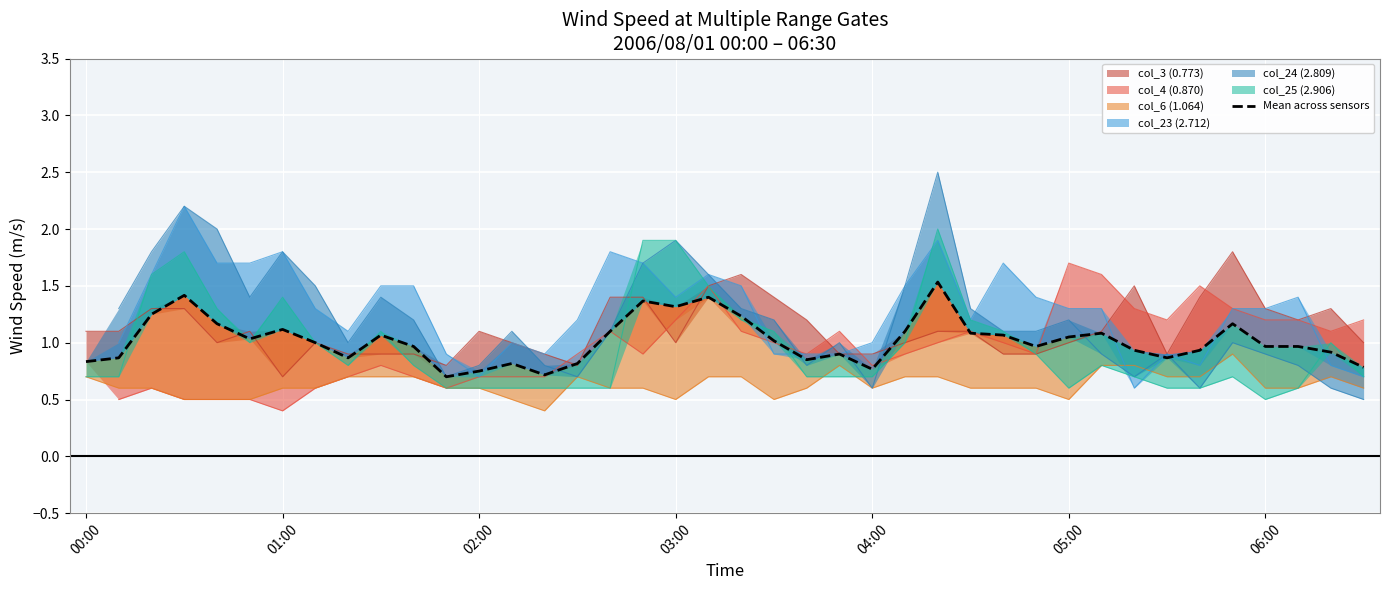

Reading left to right, what are all the values shown in this chart?

0.8	0.9	1.2	1.4	1.2	1.0	1.1	1.0	0.9	1.1	1.0	0.7	0.7	0.8	0.7	0.8	1.1	1.4	1.3	1.4	1.2	1.0	0.9	0.9	0.8	1.1	1.5	1.1	1.1	1.0	1.1	1.1	0.9	0.9	0.9	1.2	1.0	1.0	0.9	0.8